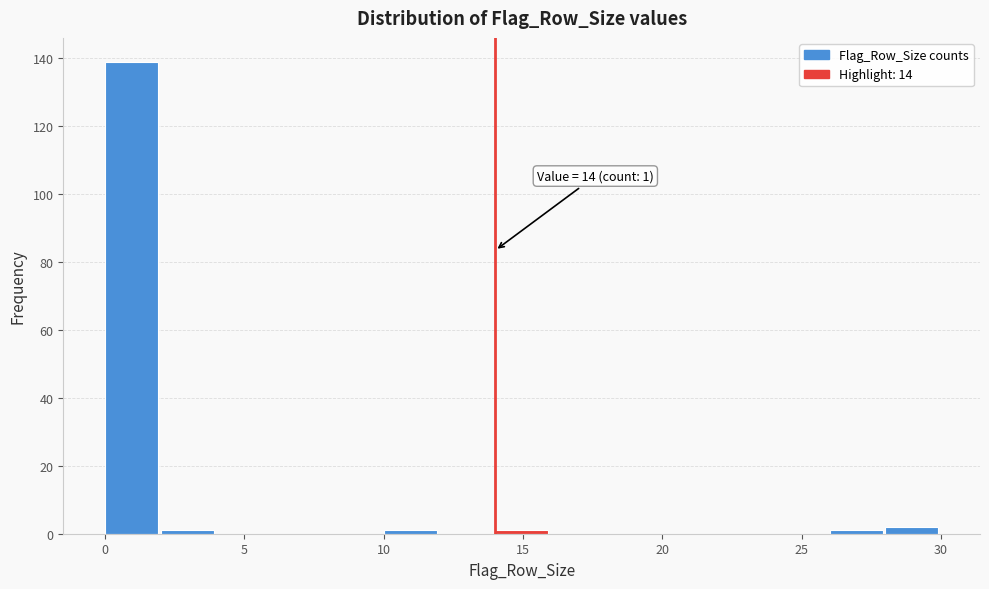

Which range on the x-axis has the tallest bar?

0 to 2